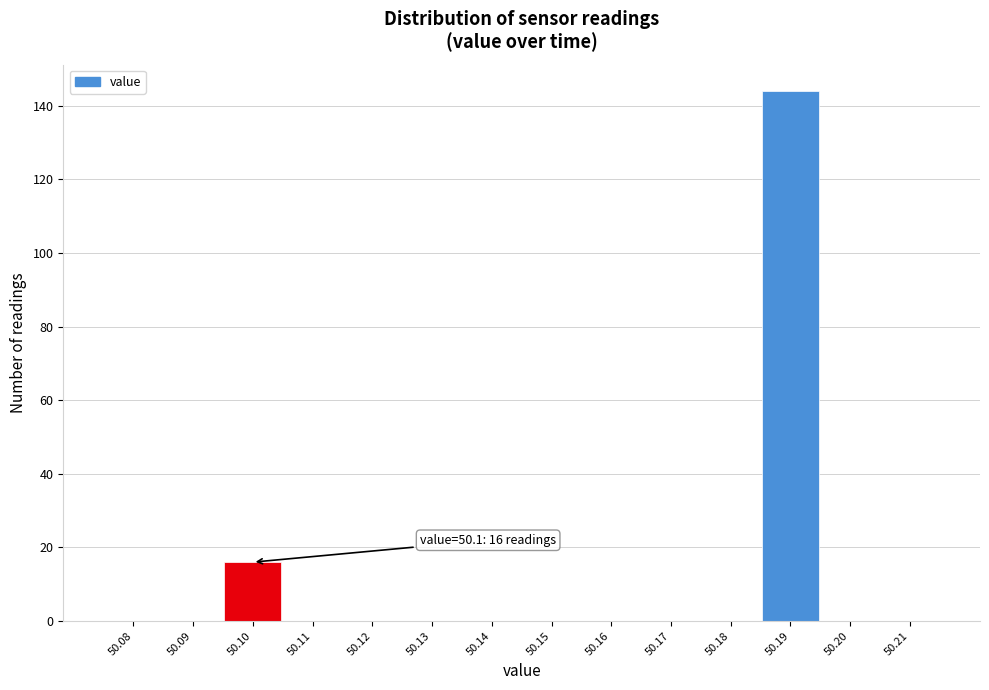

Reading right to left, transcribe all the data shown in this chart.

50.21=0	50.20=0	50.19=144	50.18=0	50.17=0	50.16=0	50.15=0	50.14=0	50.13=0	50.12=0	50.11=0	50.10=16	50.09=0	50.08=0